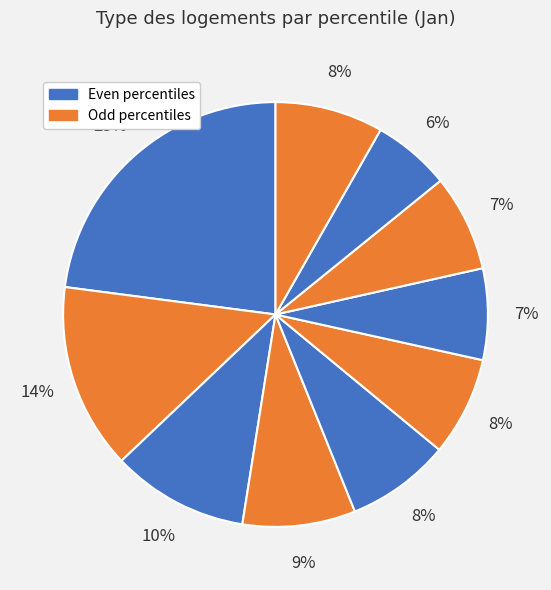

Count the number of slices in the pie.

10